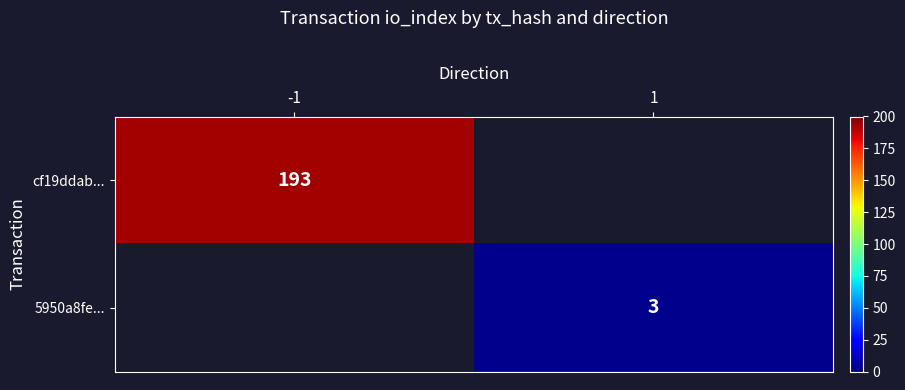

Which has a higher value, 1 or -1?

-1